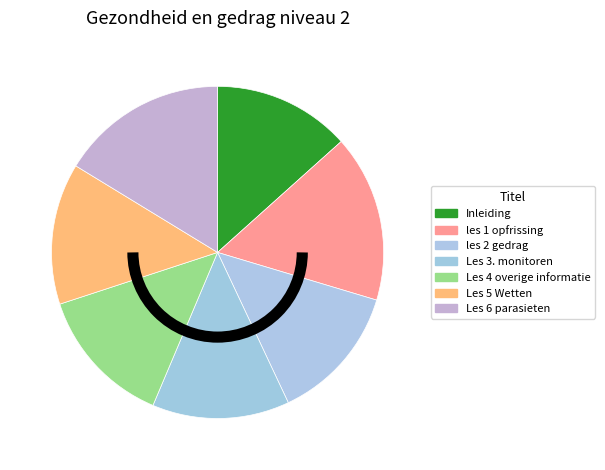

How many slices are in this pie chart?

7